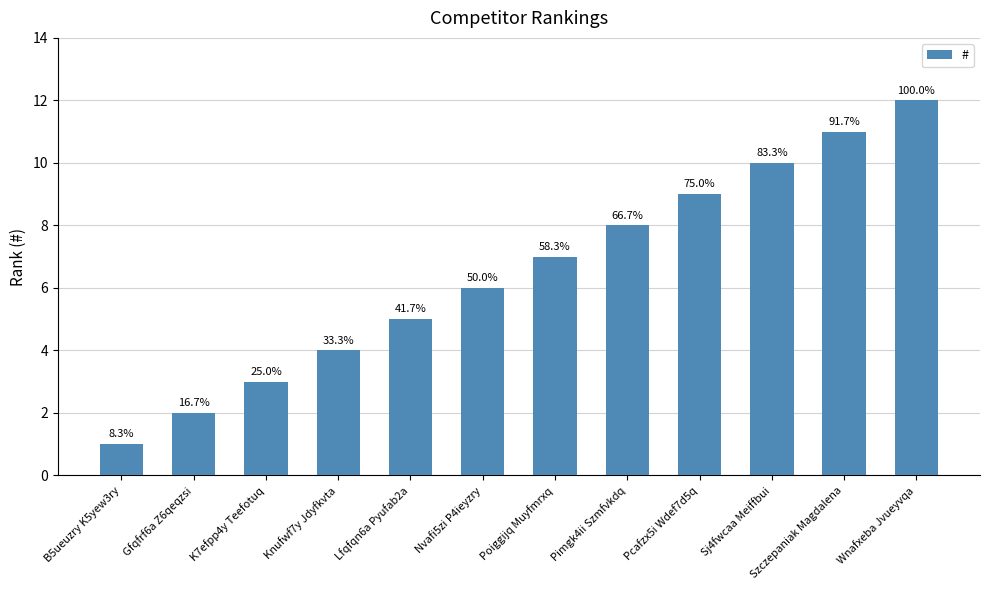

At which label does the data first exceed 7?

Pimgk4ii Szmfvkdq